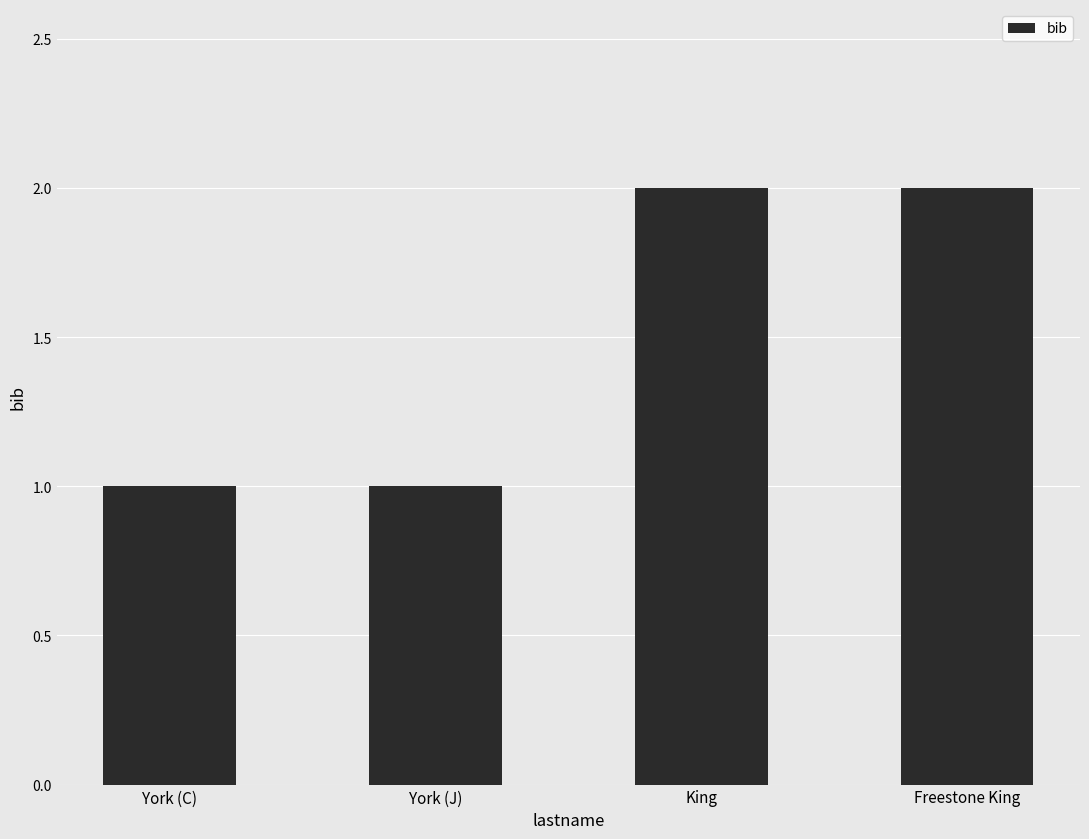

True or false: the data shows 1 at York (J).

True